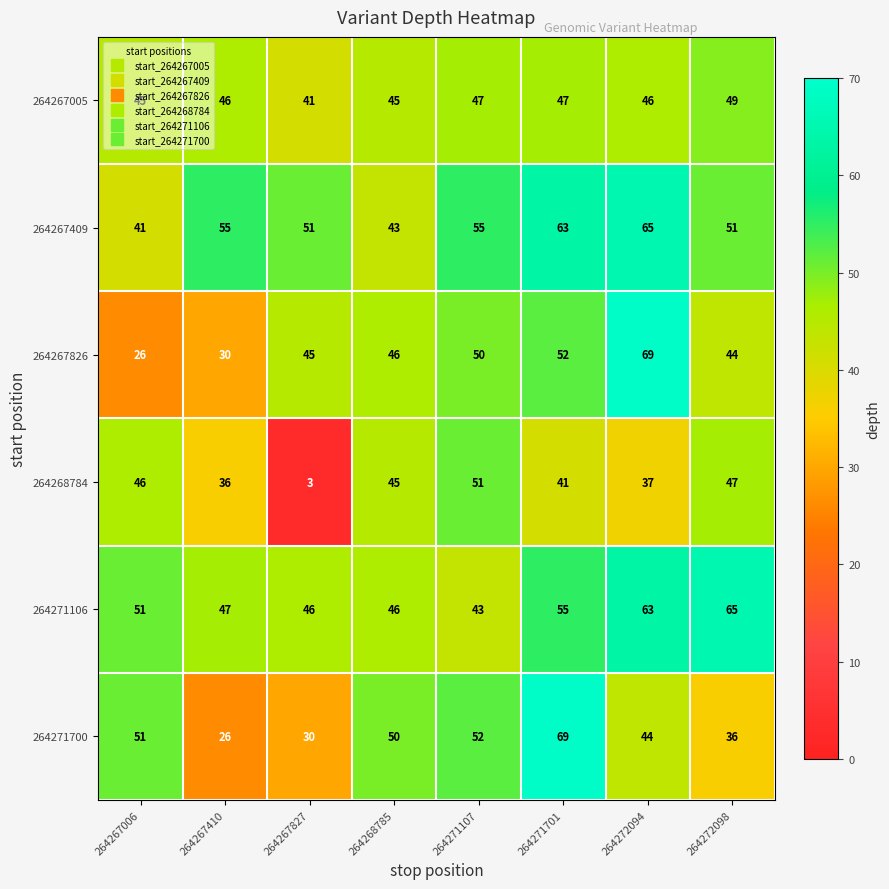

What is the smallest value displayed?

3